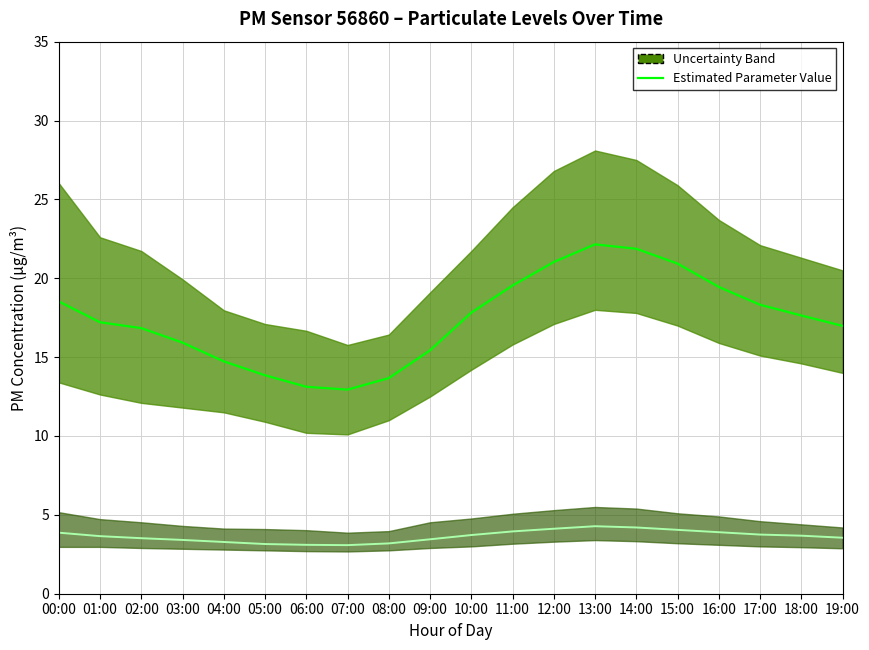

What is the label of the 14th point from the right?

06:00